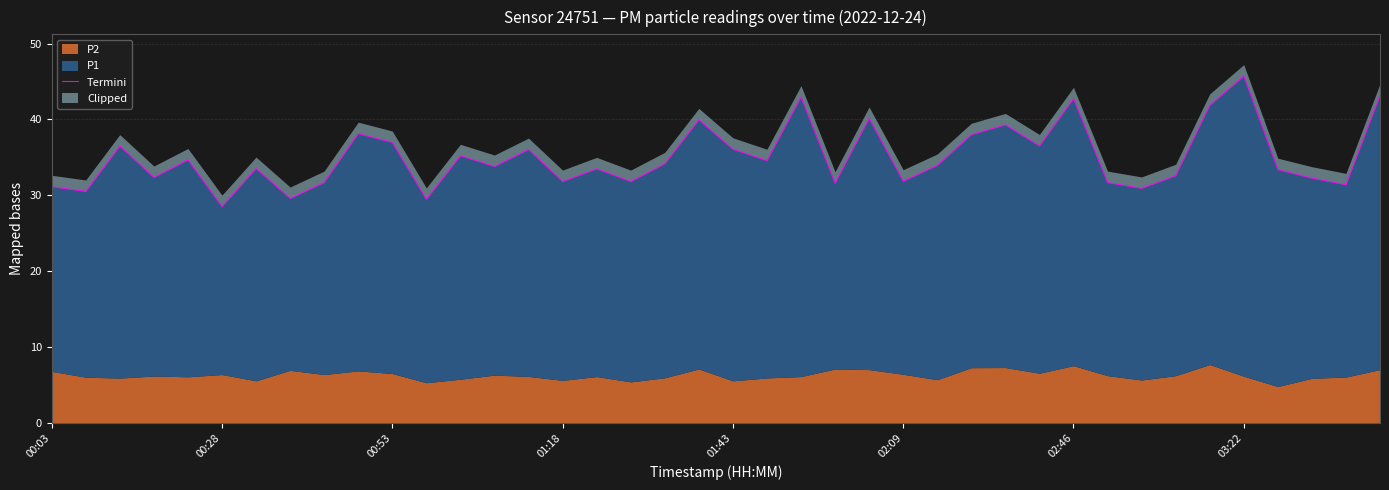

What is the greatest value displayed?

45.7